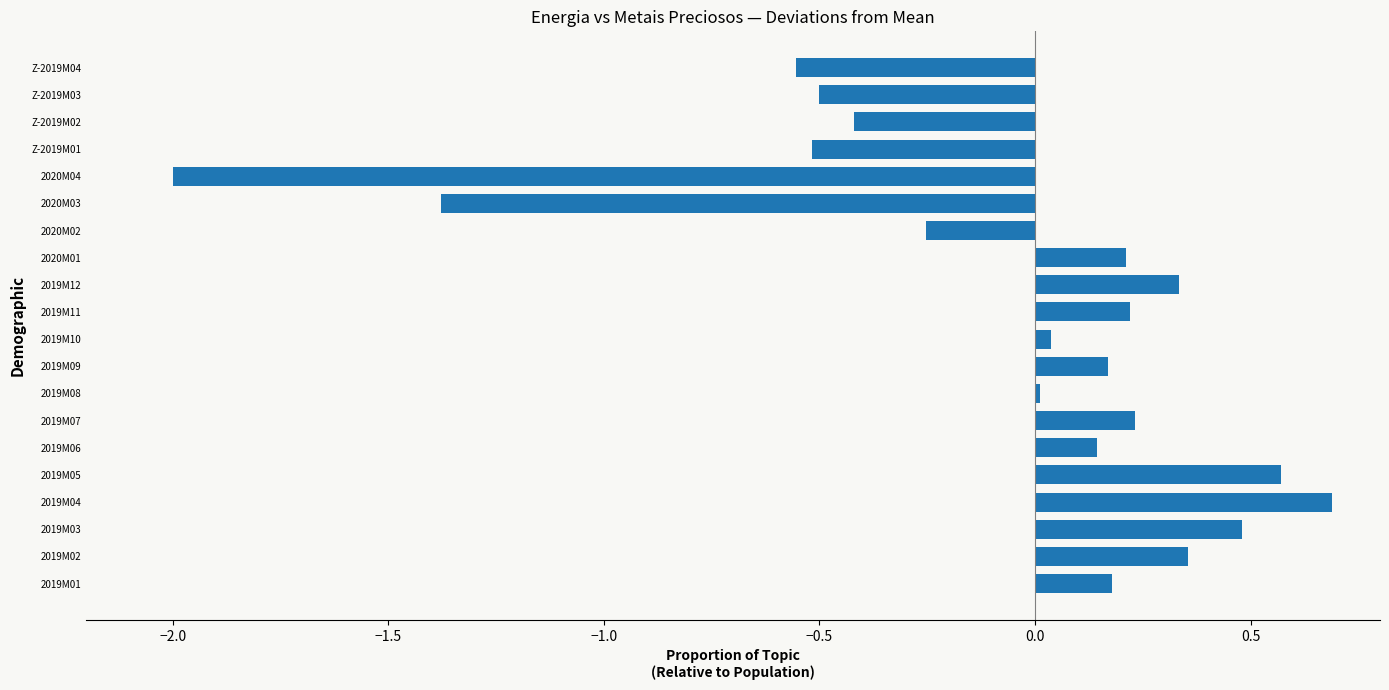

The value at Z-2019M01 is -0.5. True or false?

True